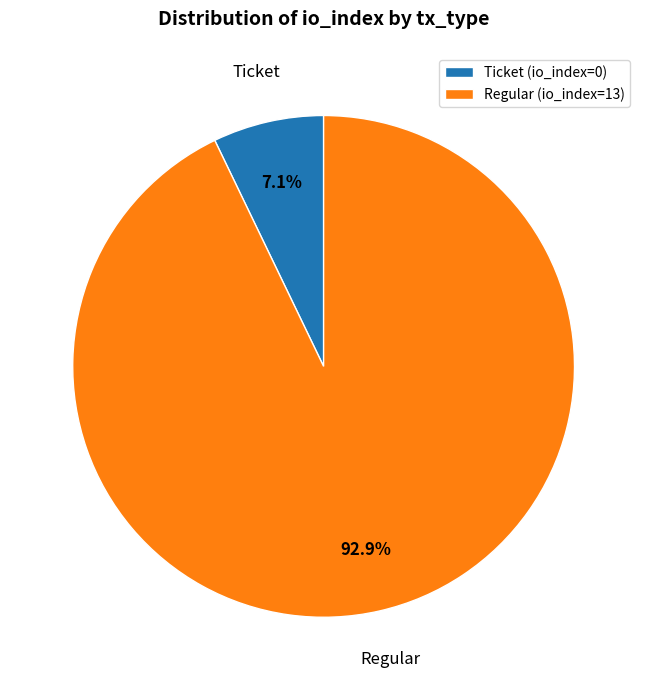

Is Regular the majority of the pie?

Yes